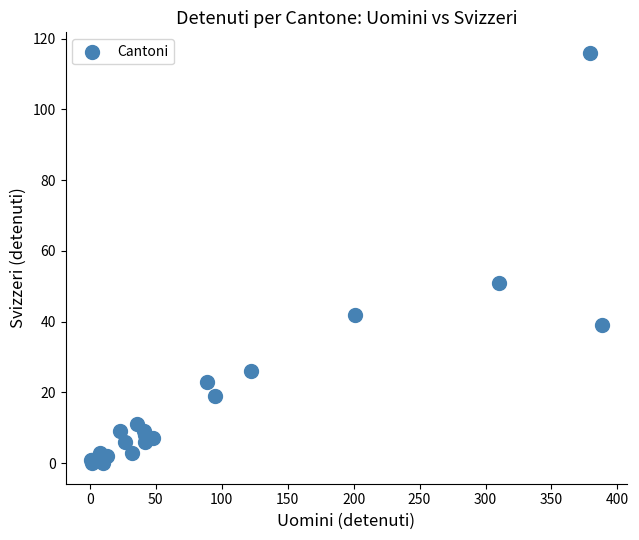

What Y value in the scatter plot is closest to 58?

51